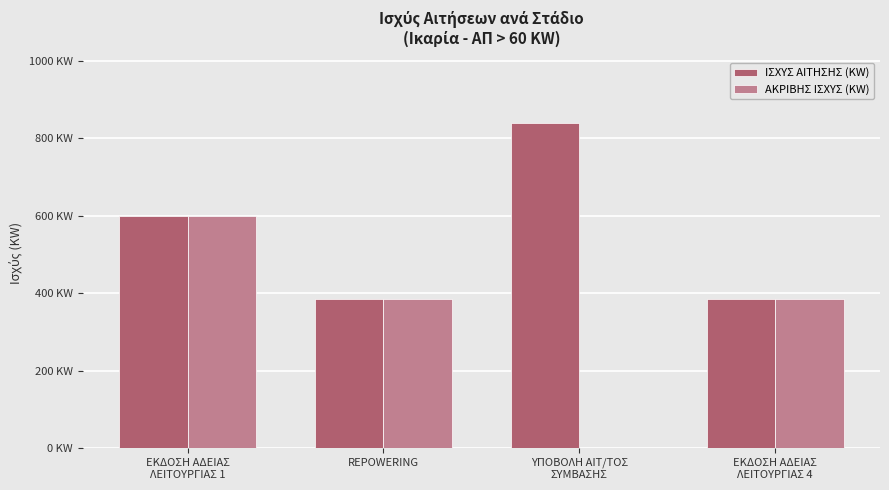

Are the bars grouped side by side (vs. stacked)?

Yes